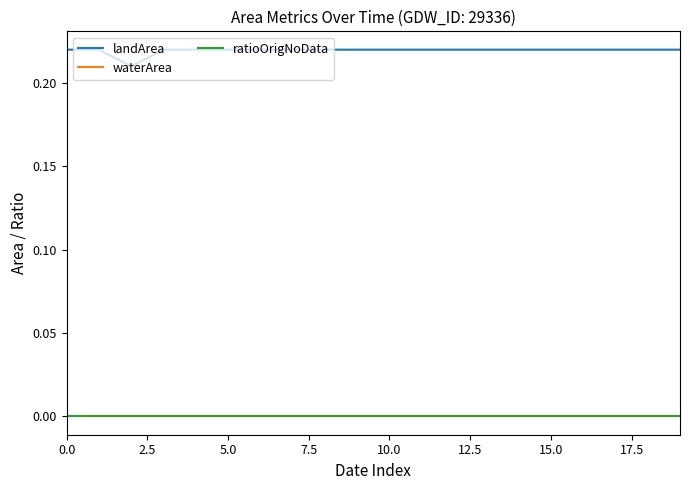

True or false: ratioOrigNoData and waterArea intersect in this chart.

False